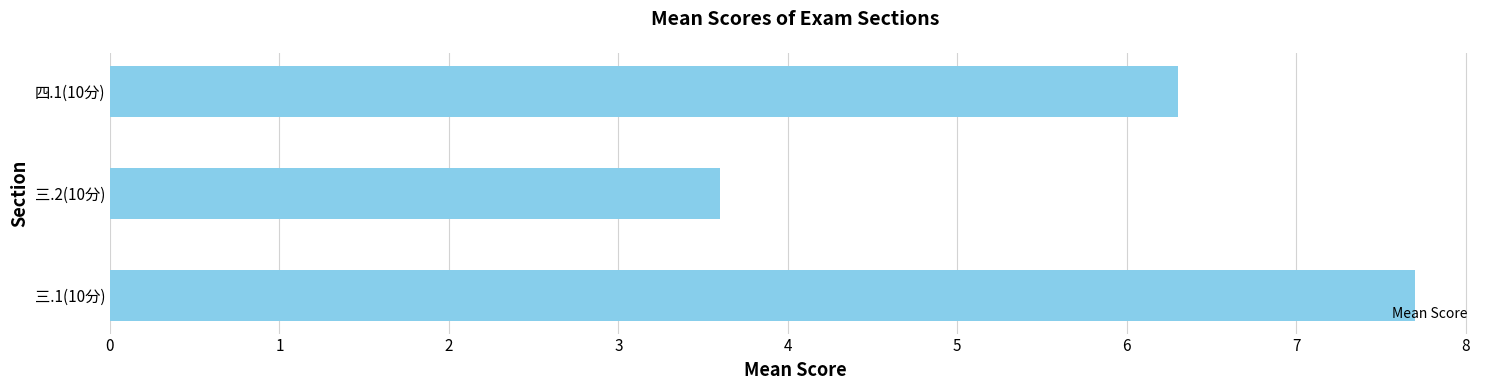

The chart shows a value of 7.7 at 三.1(10分). True or false?

True